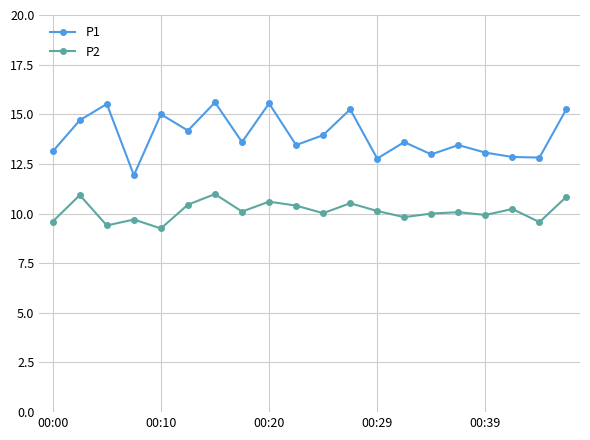

True or false: P1 has more than 1 interior local peaks.

True